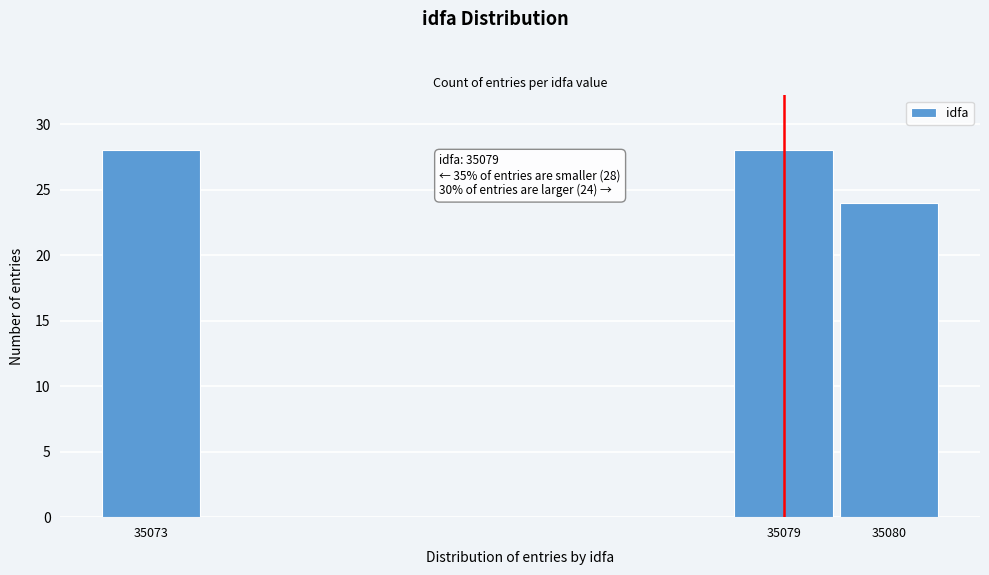

Reading left to right, what are all the values shown in this chart?

28	28	24